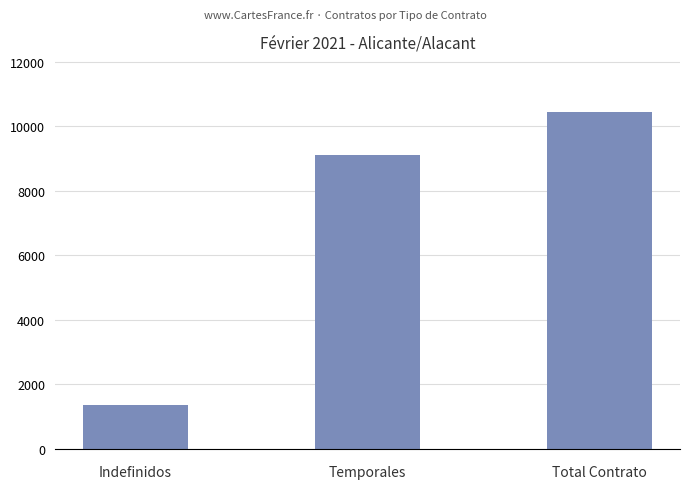

How many values are between 1349 and 10456?

3